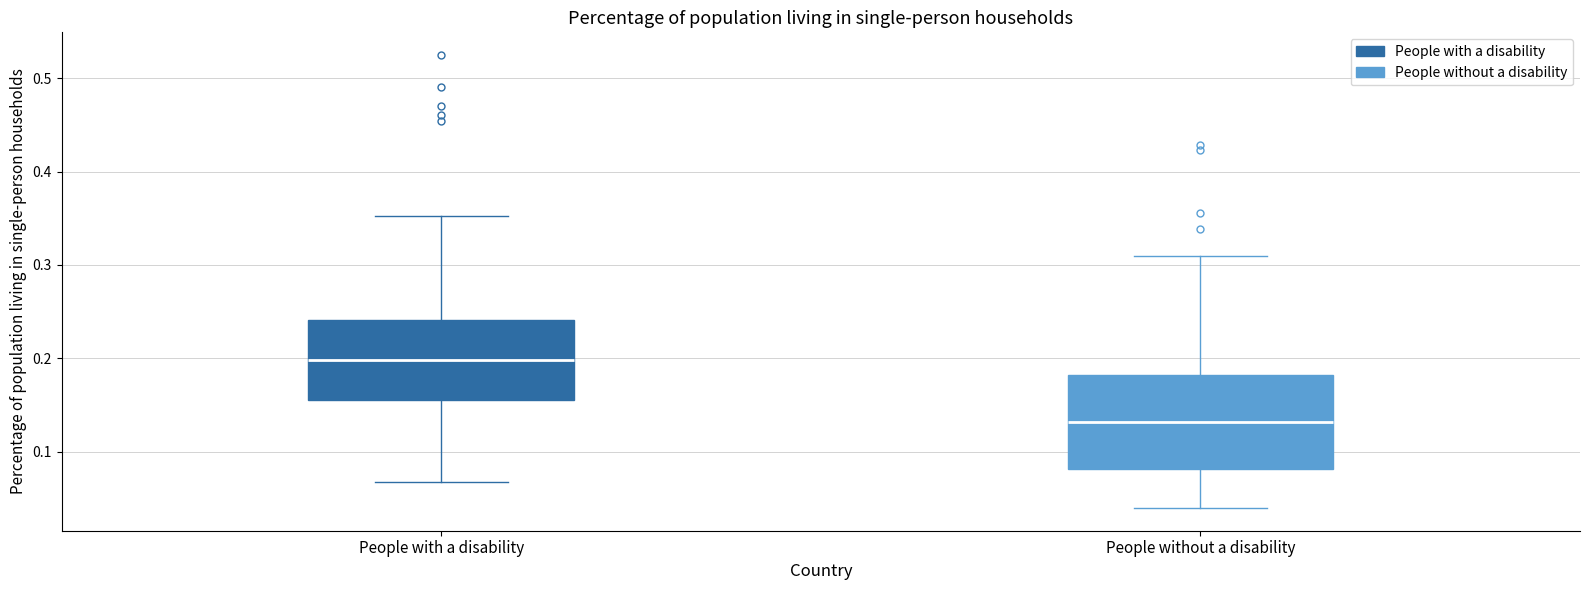

Where does the lower whisker of the box for People with a disability end on the y-axis? The values are not printed on the chart, so give them approximately, as read against the axis.

0.07